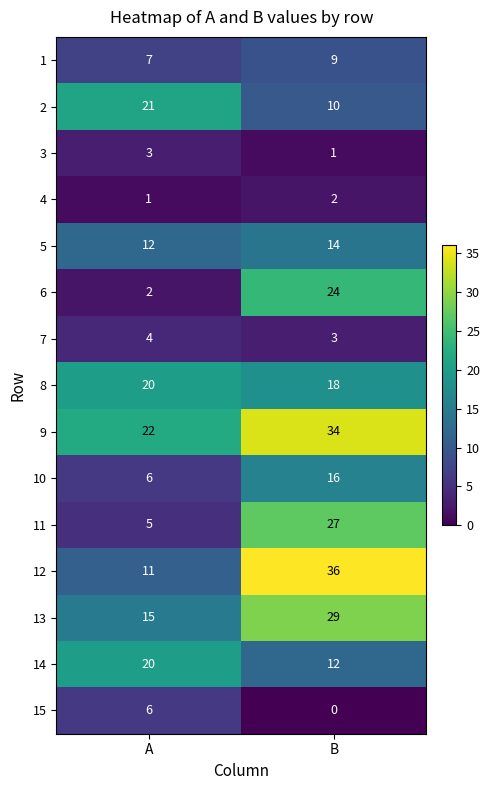

The value of 4 at A is 1. True or false?

True